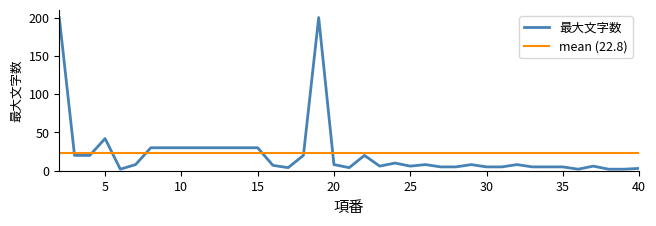

Reading left to right, transcribe all the data shown in this chart.

200	20	20	42	2	8	30	30	30	30	30	30	30	30	7	4	20	200	8	4	20	6	10	6	8	5	5	8	5	5	8	5	5	5	2	6	2	2	3